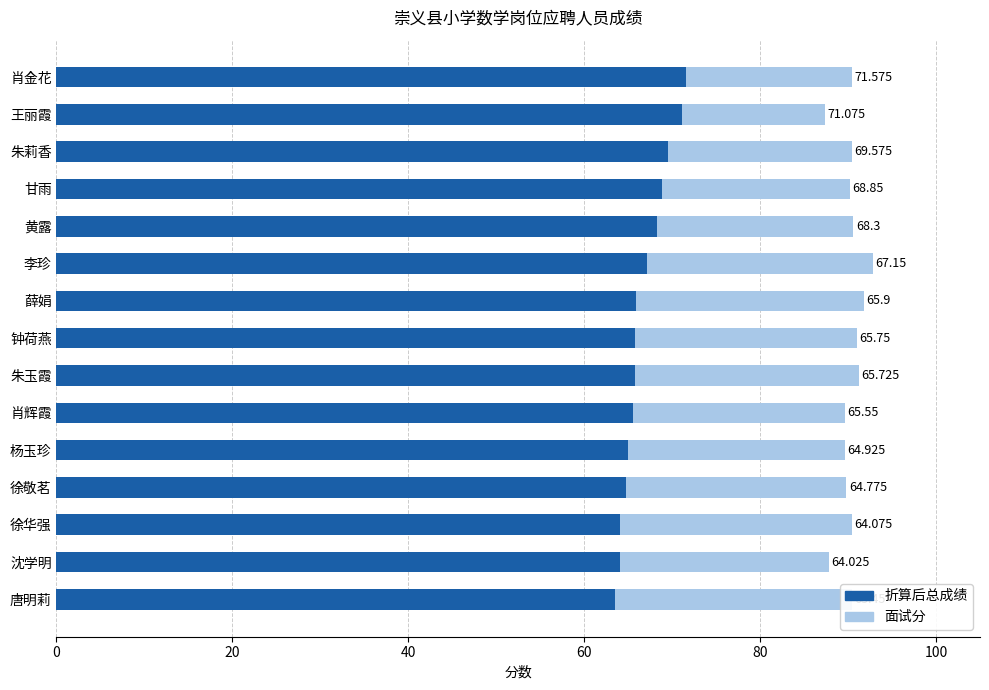

List the series in order of their overall mean, lowest first.

折算后总成绩, 面试分